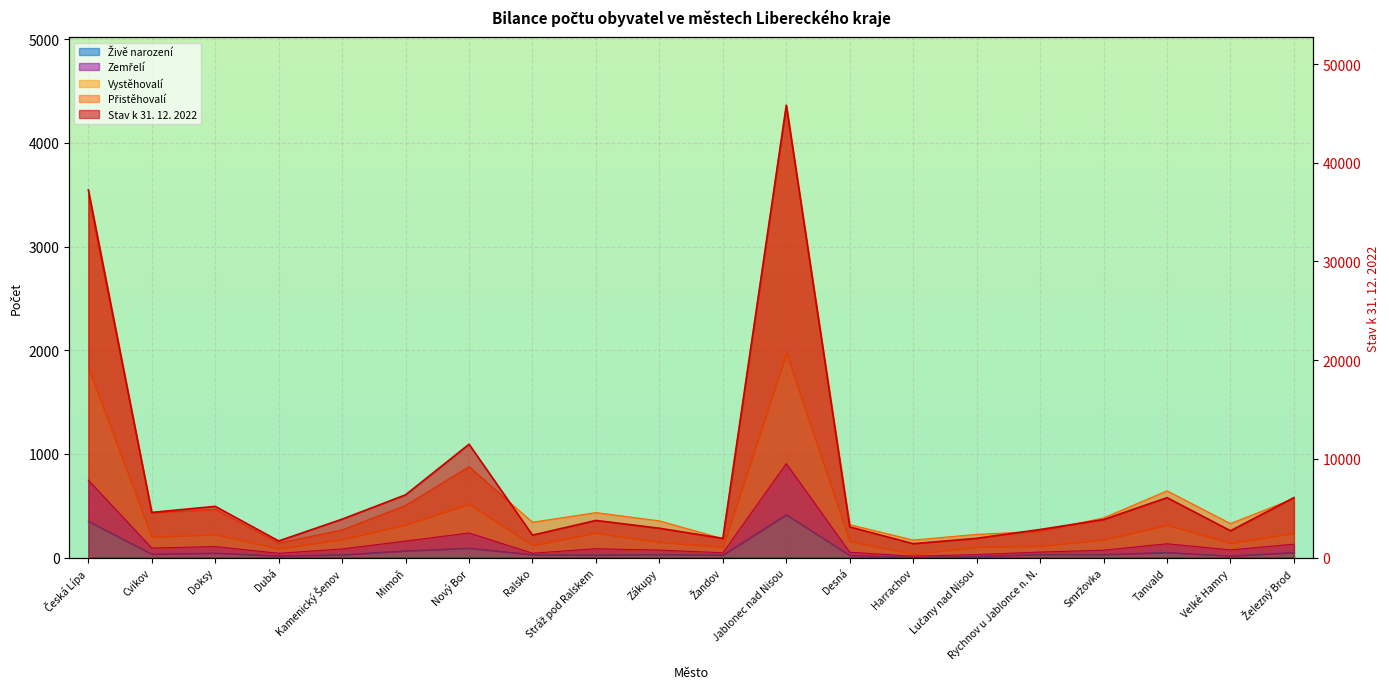

Between Rychnov u Jablonce n. N. and Harrachov, which is larger?

Rychnov u Jablonce n. N.